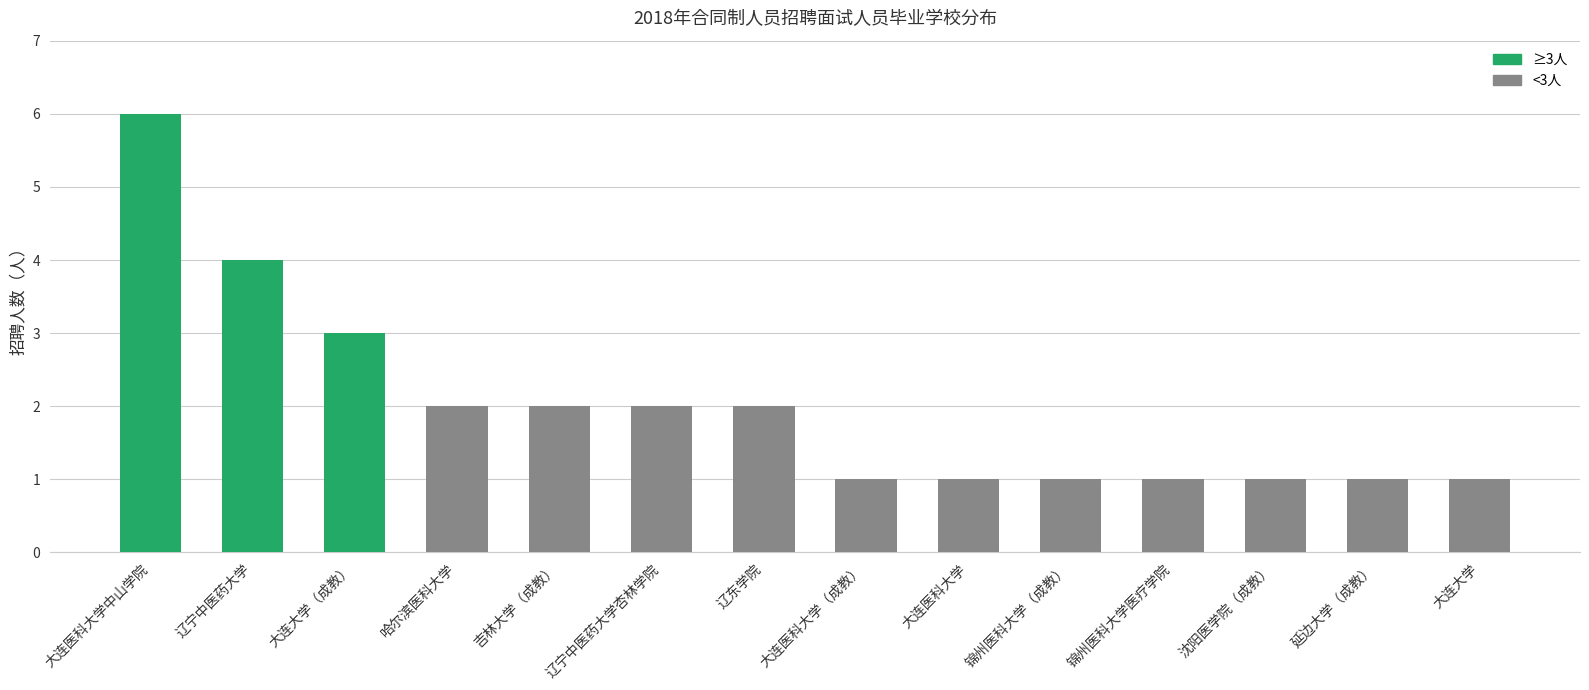

What is the difference between the maximum and minimum values?

5